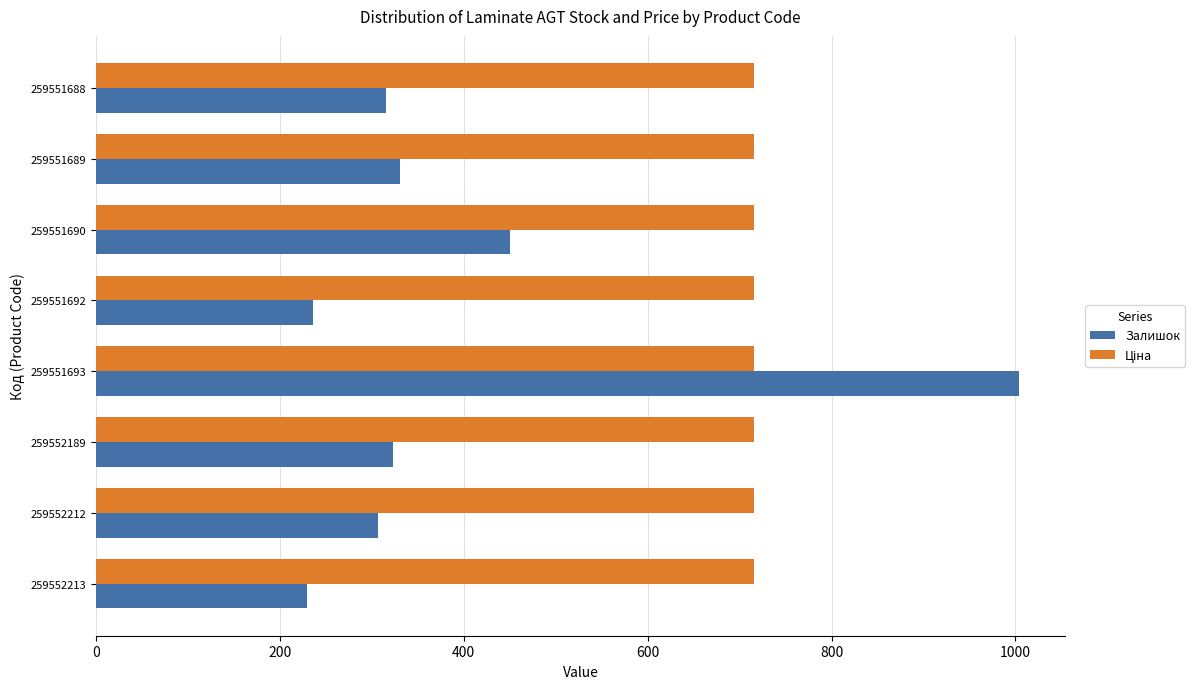

What is the difference between the Залишок values at 259551693 and 259551690?

554.0